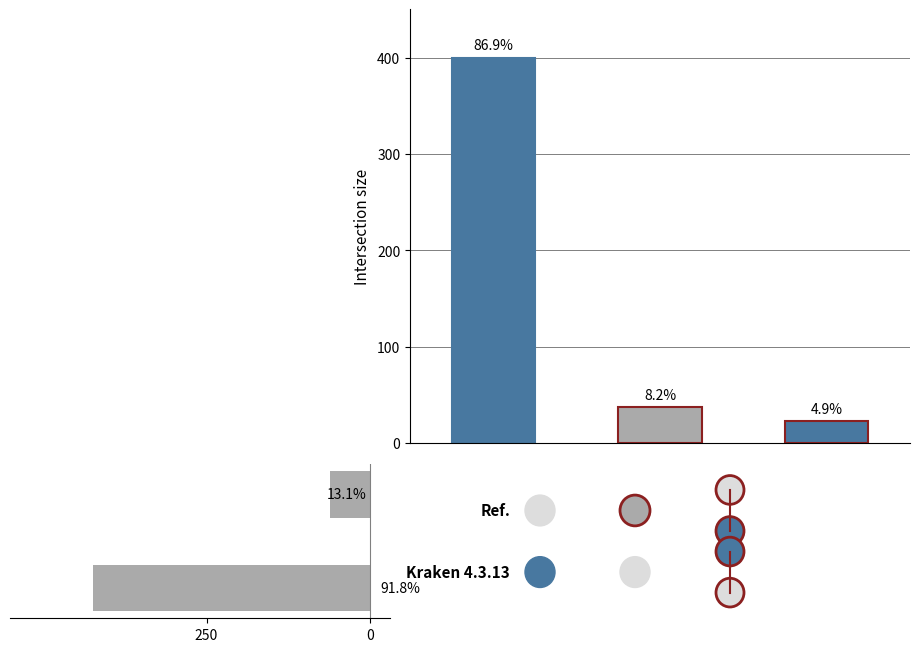

What is the ratio of the value at OT2 to the value at OT3?

1.7